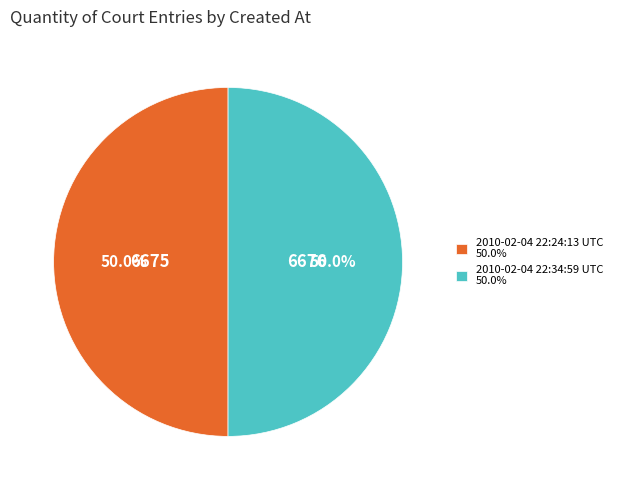

What percentage is the 2010-02-04 22:34:59 UTC slice, to the nearest percent?

50%